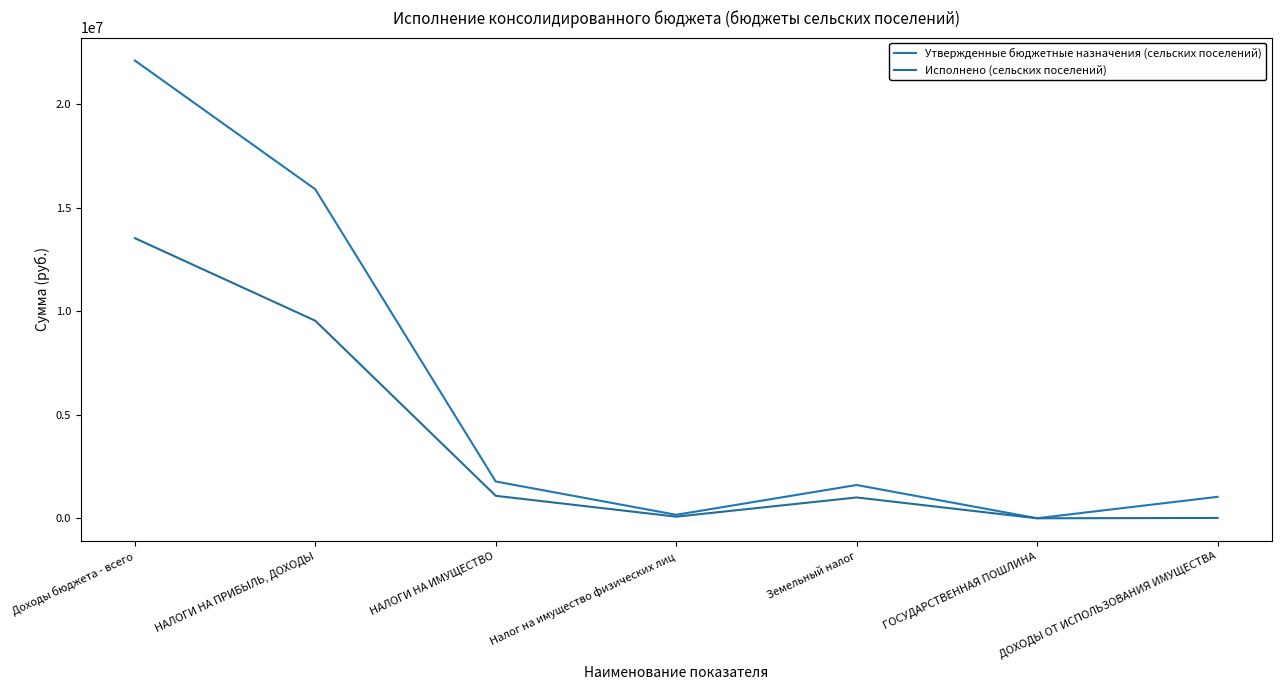

True or false: Исполнено (сельских поселений) and Утвержденные бюджетные назначения (сельских поселений) intersect in this chart.

False